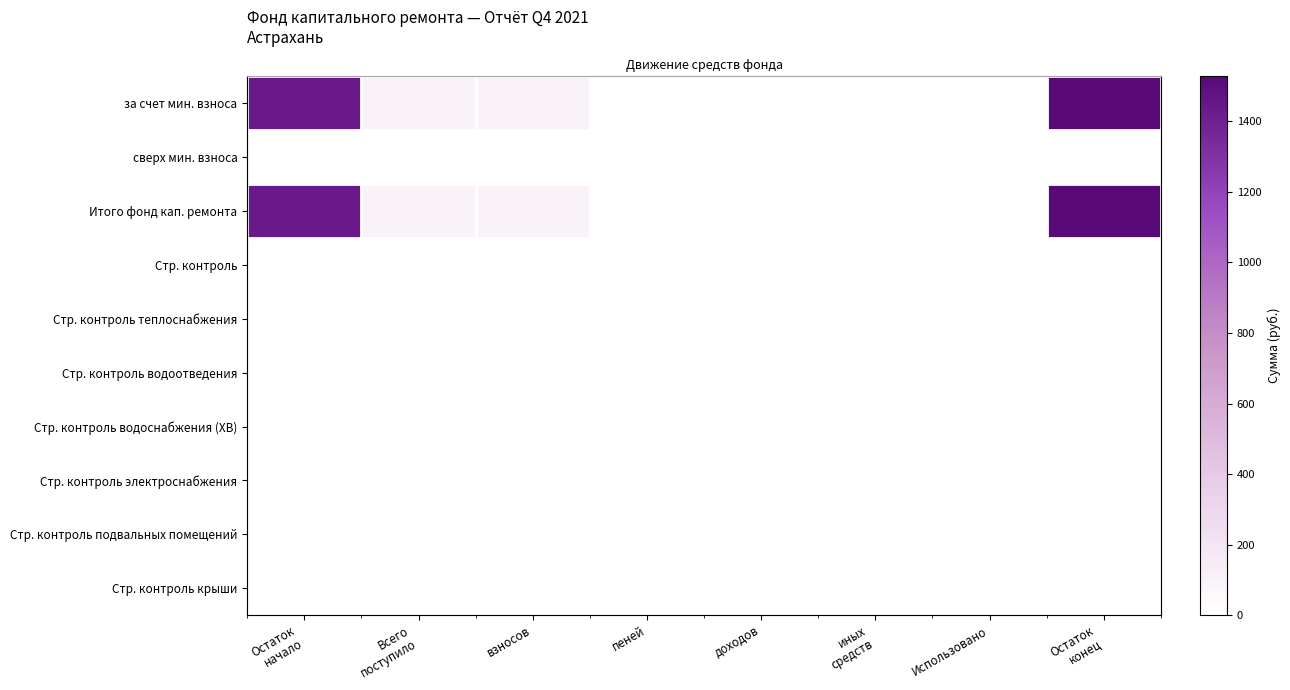

What is the difference between the Итого фонд кап. ремонта values at иных средств and Остаток начало?

1434.0